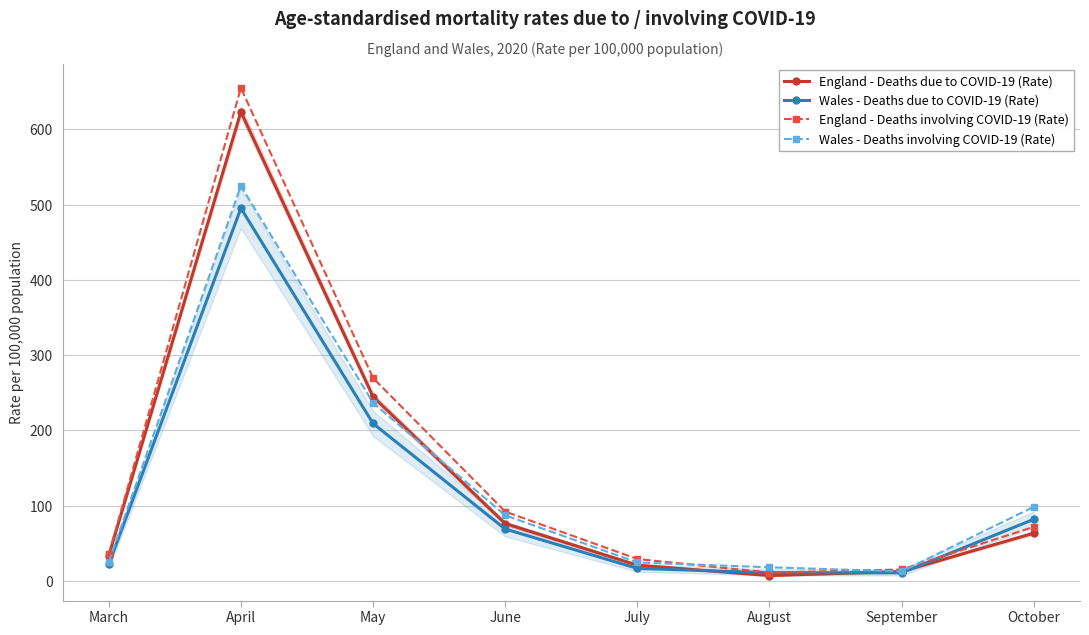

What is the minimum value shown in the chart?

7.2